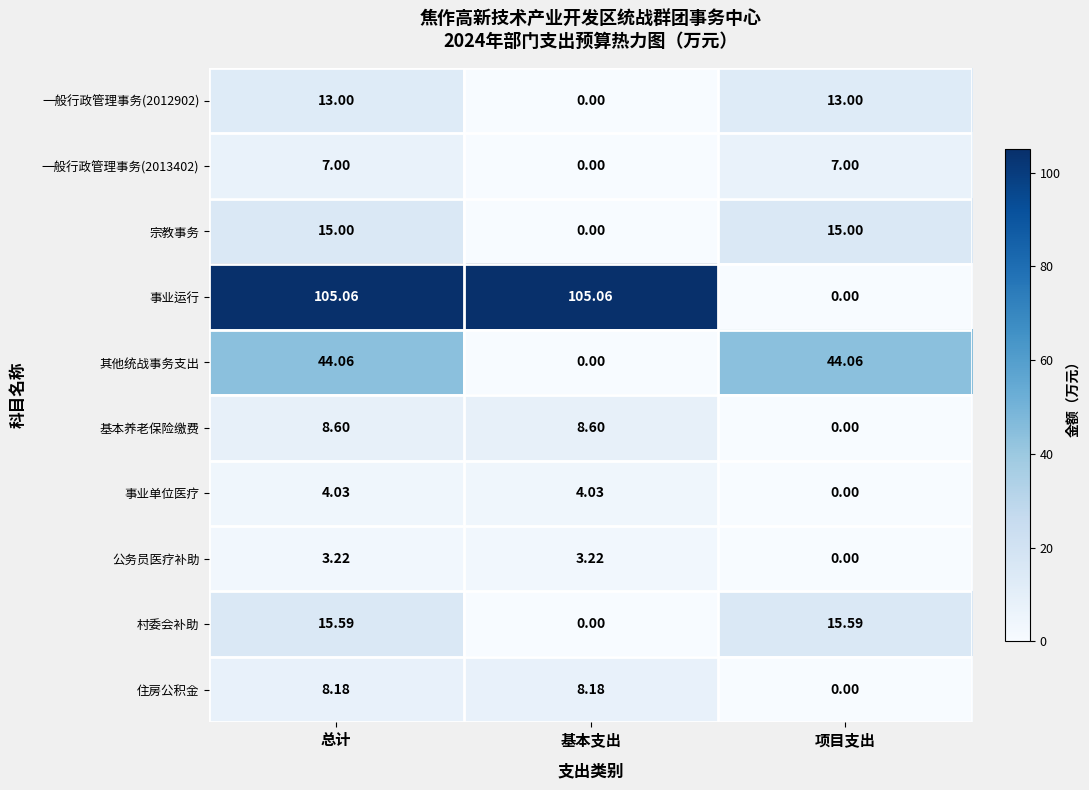

How many positive values does the 公务员医疗补助 series have?

2